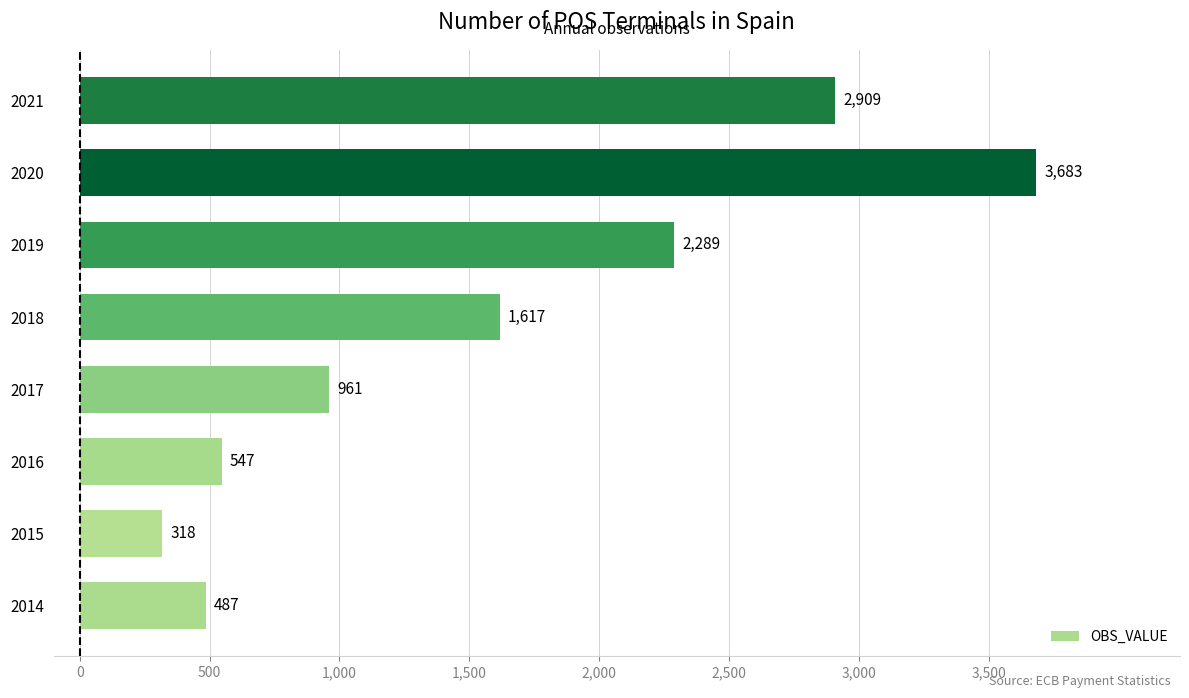

True or false: the data shows 2289 at 2019.

True